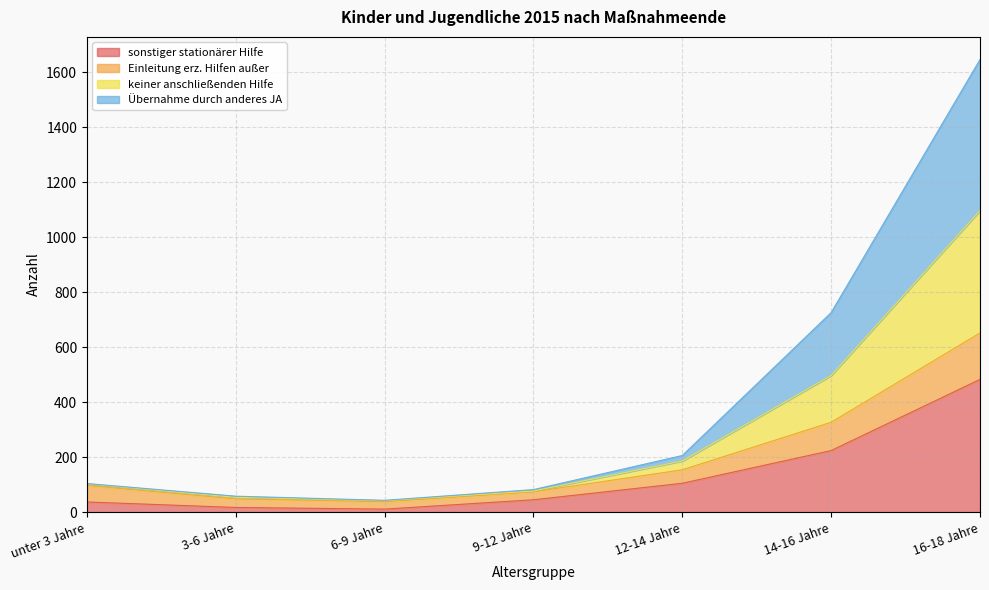

Does the chart display data point markers on the line(s)?

No